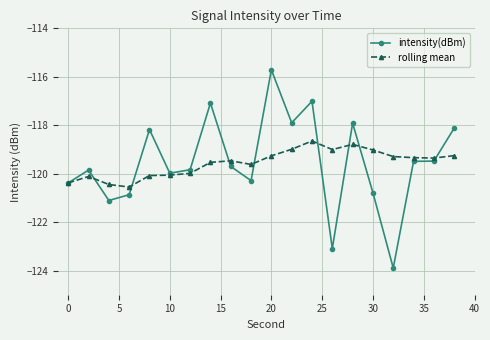

What is the value of the rolling mean point at the 9th from the left?

-119.5